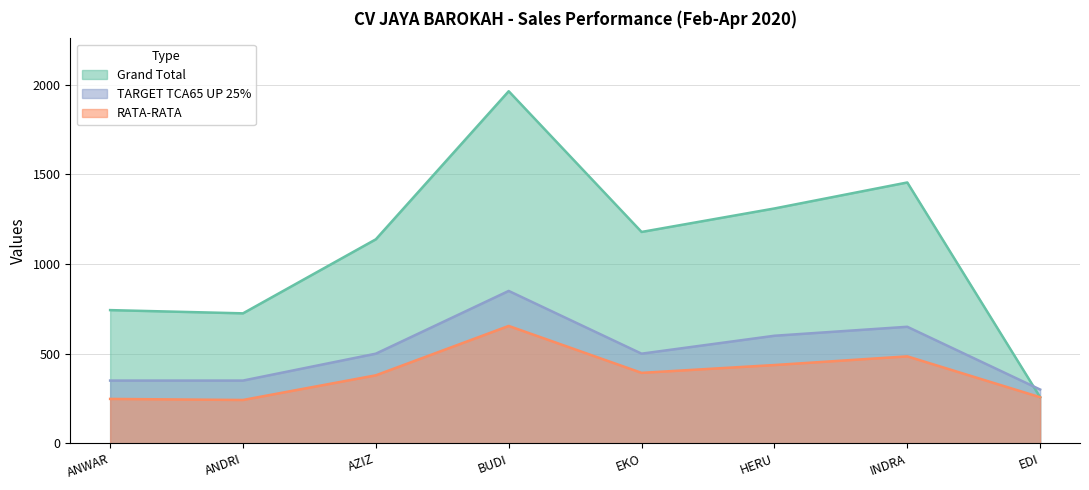

What value does the RATA-RATA series have at EDI?

257.0